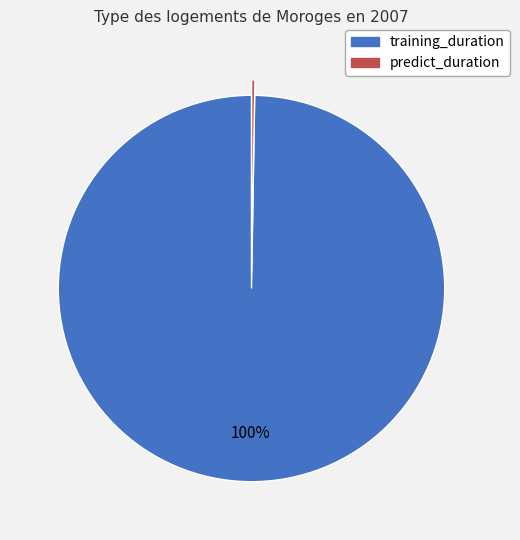

Which category has the biggest portion of the pie?

training_duration